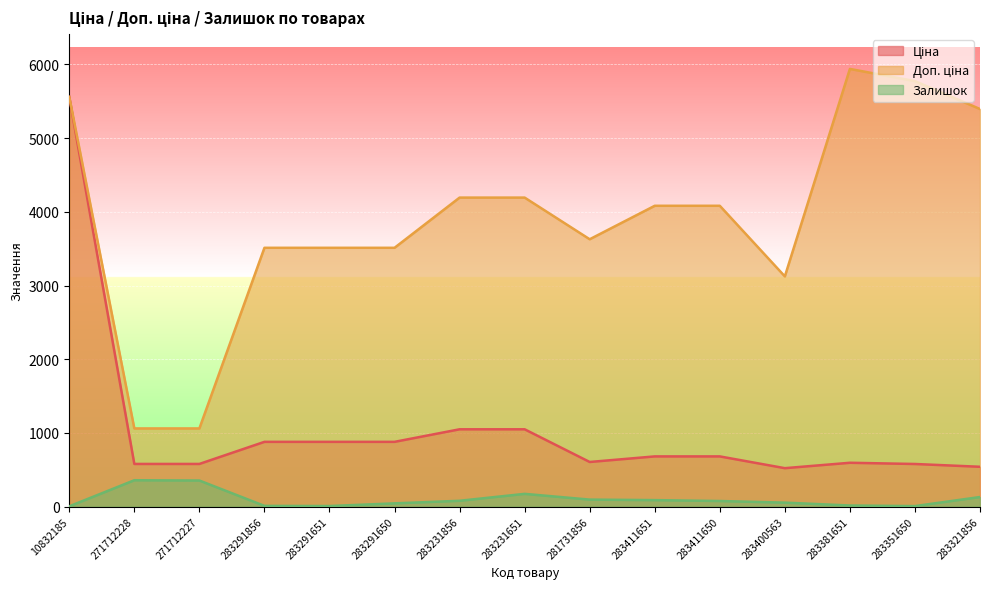

What is the label of the 2nd point from the left?

271712228